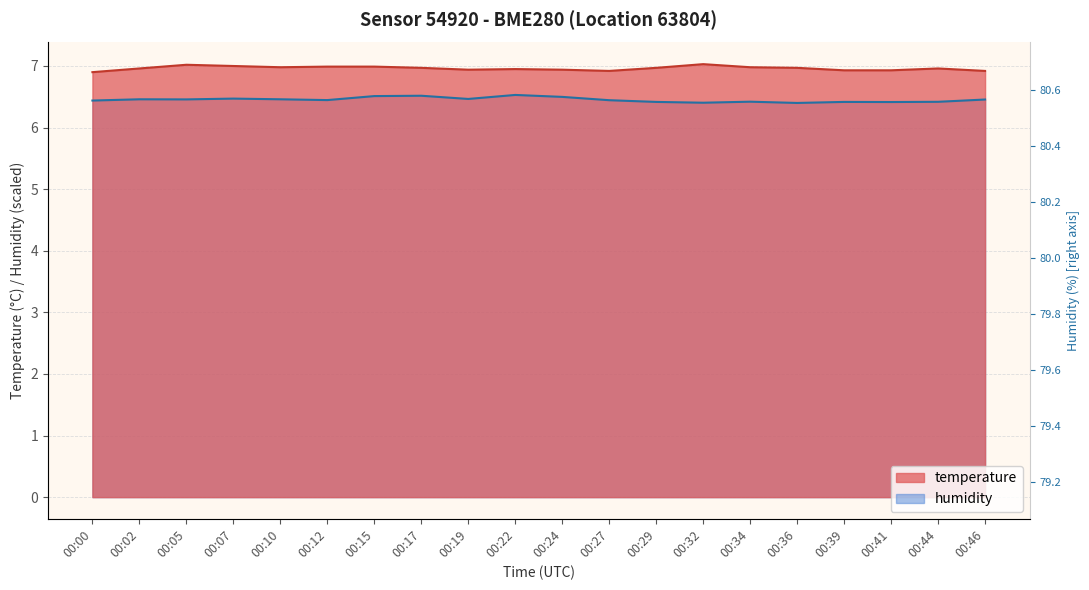

Is it true that humidity equals 2.4 at 00:44?

False